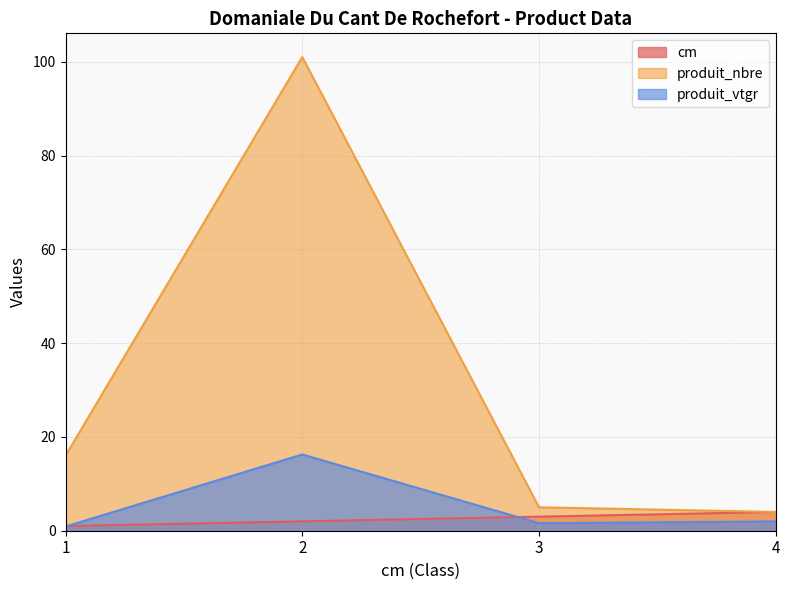

What is the value of the cm point at the 4th from the left?

4.0